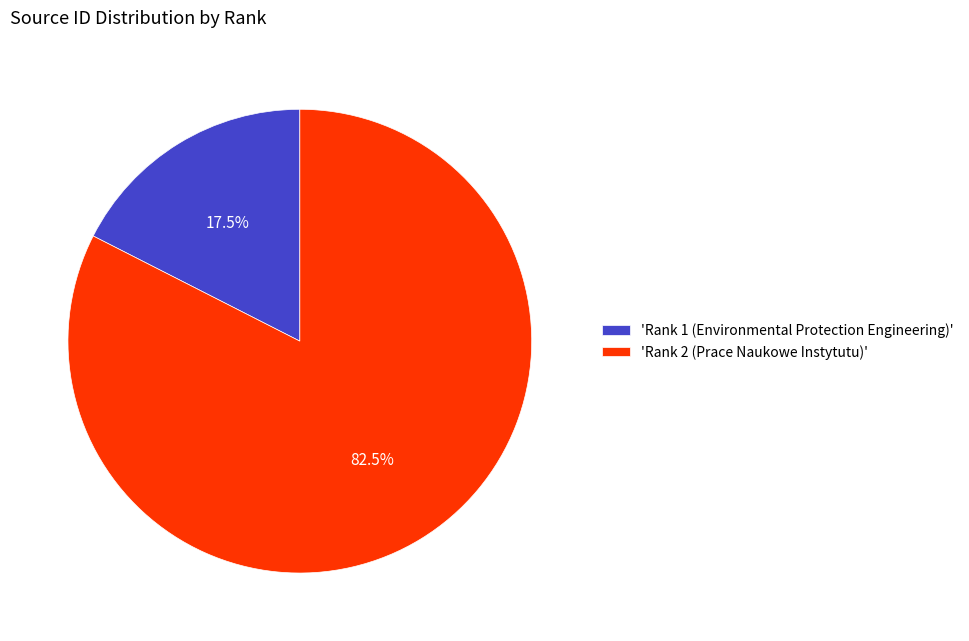

Count the number of slices in the pie.

2